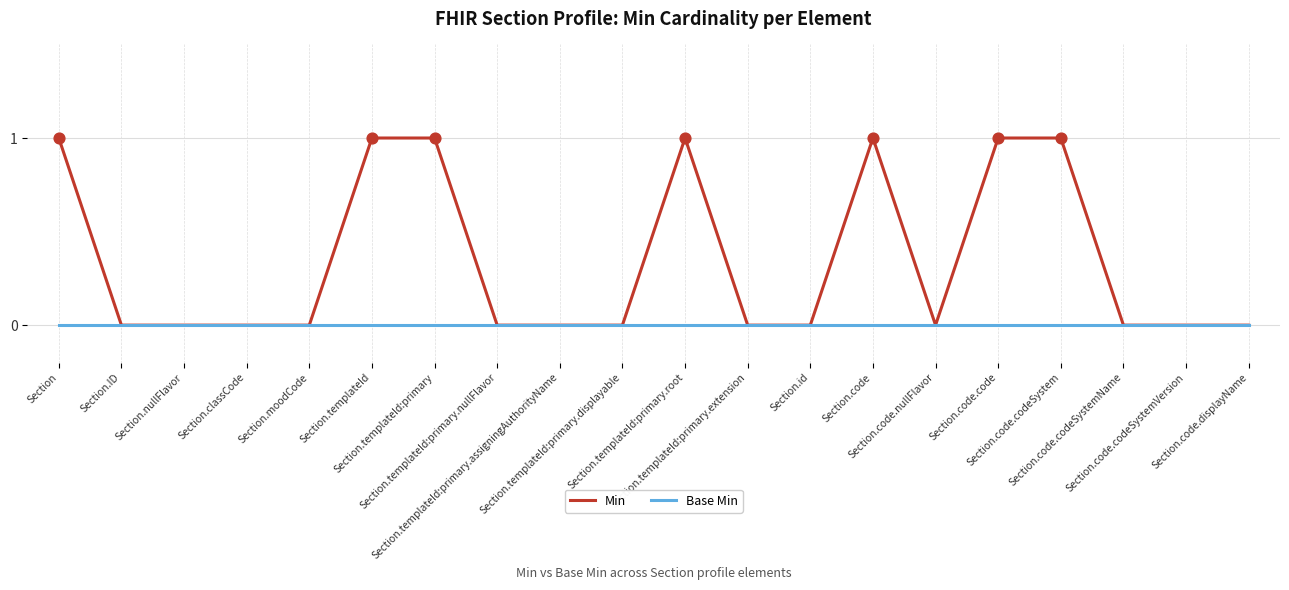

Which series has the widest spread of values?

Min